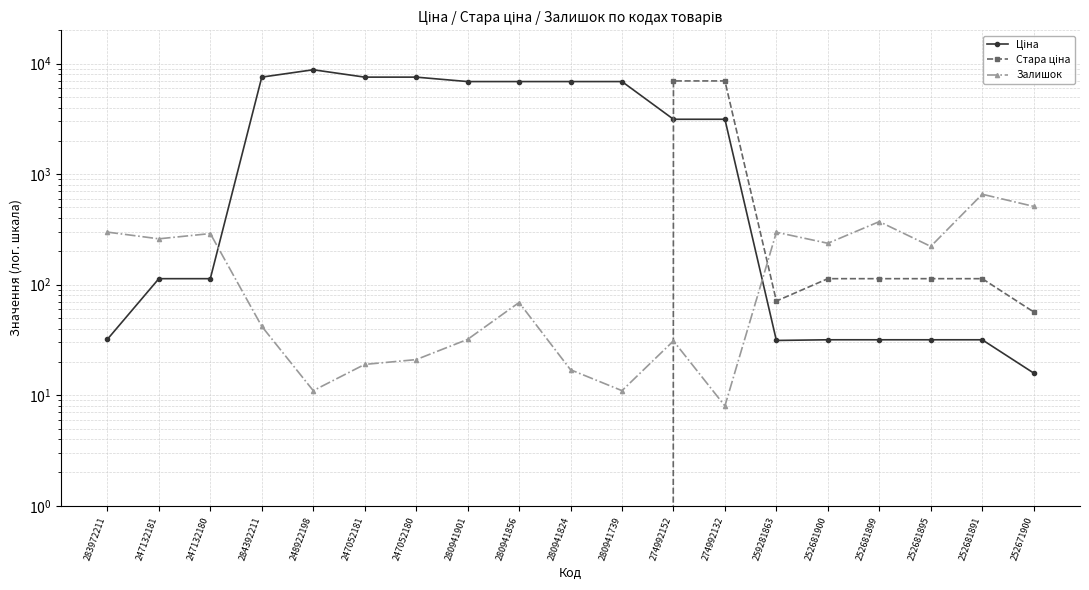

True or false: Ціна and Залишок intersect in this chart.

True